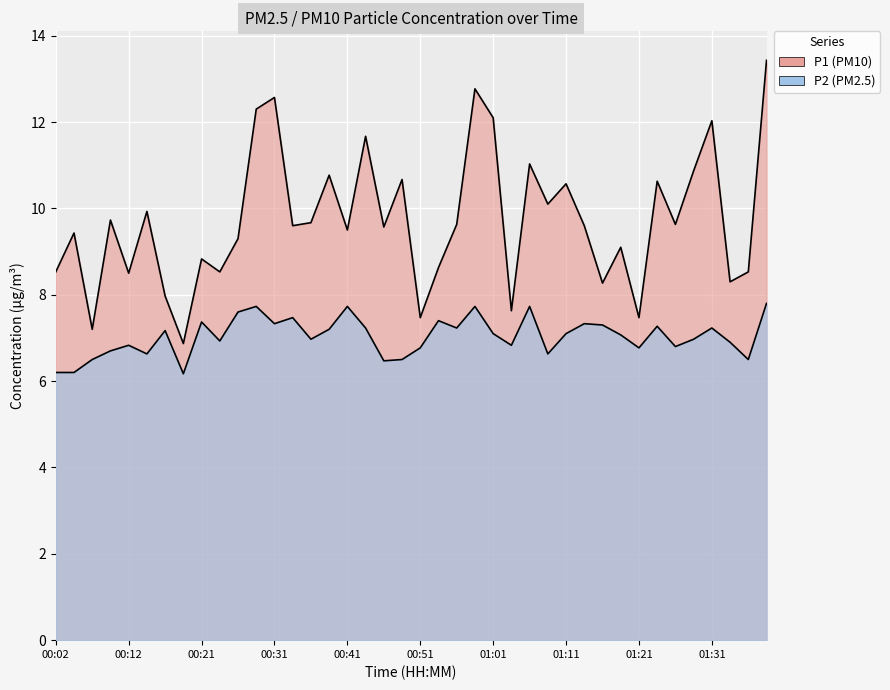

Which label corresponds to the smallest value in the chart?

00:19